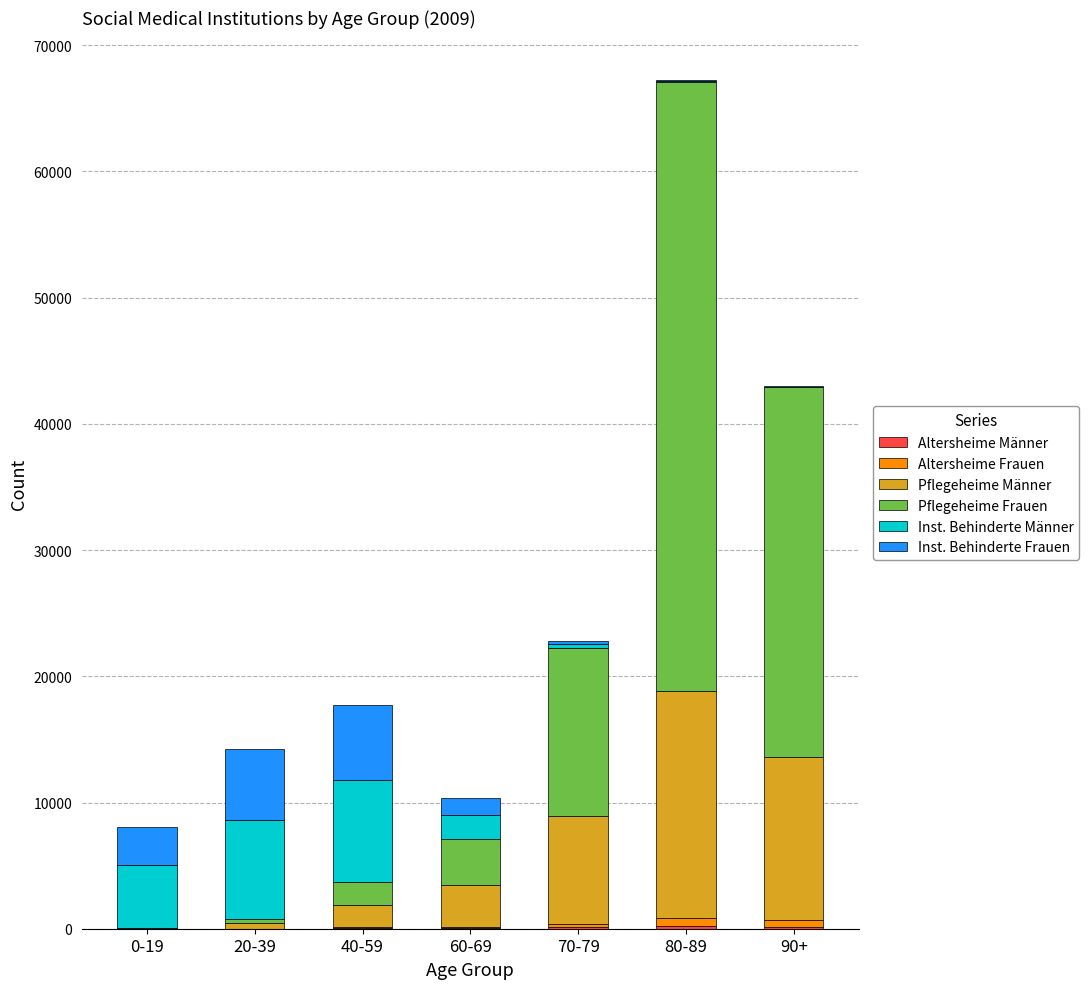

At which category is the sum across all series the highest?

80-89